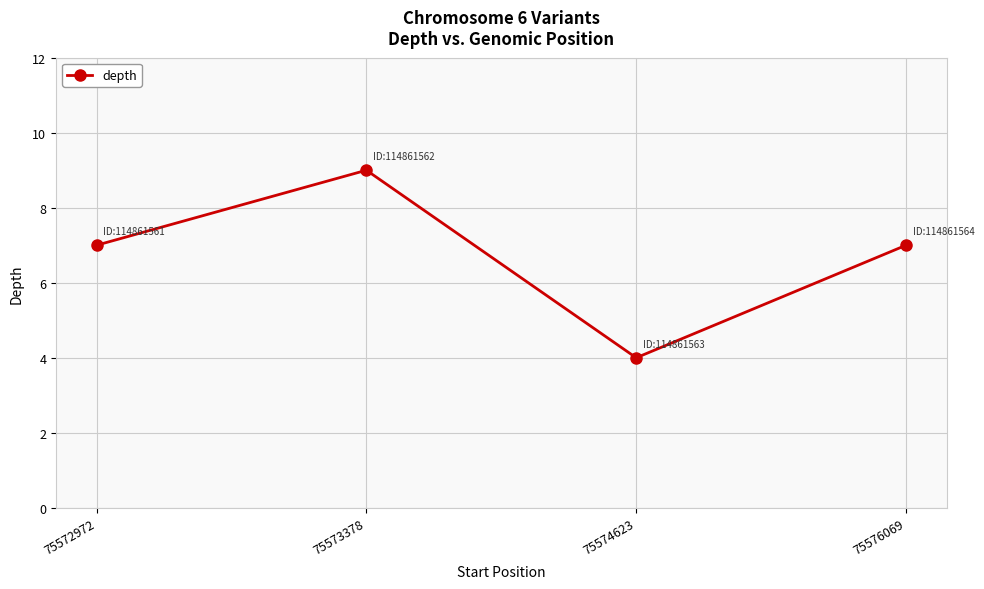

What is the difference between the second highest and minimum values?

3